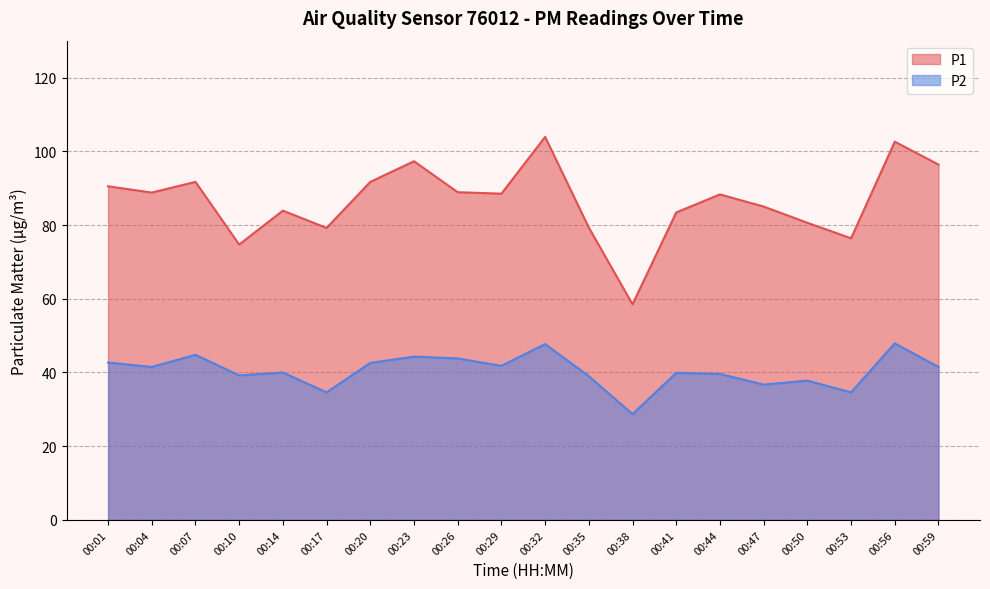

What is the value of the P2 point at the 6th from the left?

34.6